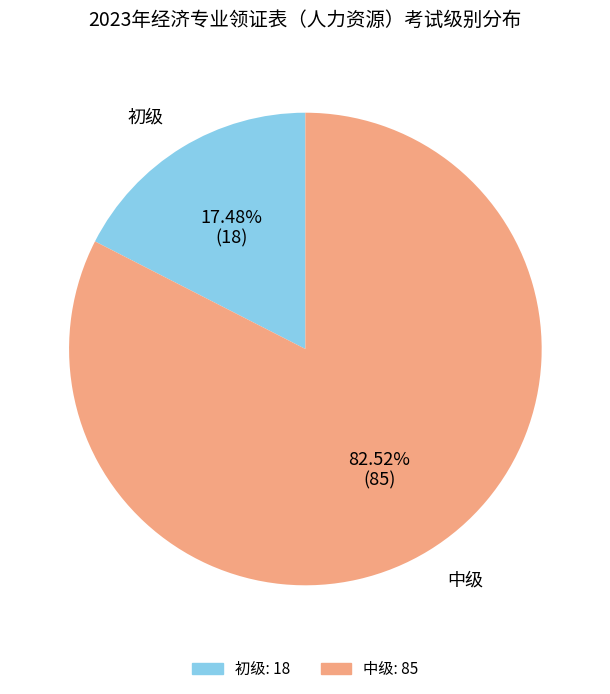

Which slice is the largest?

中级